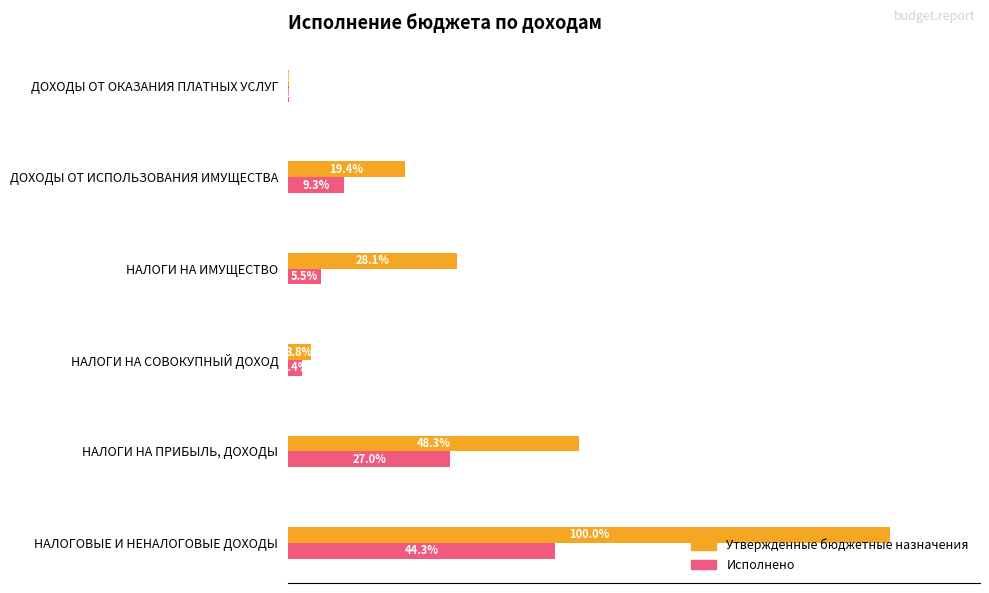

Is the value of Утвержденные бюджетные назначения at НАЛОГИ НА СОВОКУПНЫЙ ДОХОД greater than the value of Исполнено at НАЛОГОВЫЕ И НЕНАЛОГОВЫЕ ДОХОДЫ?

No